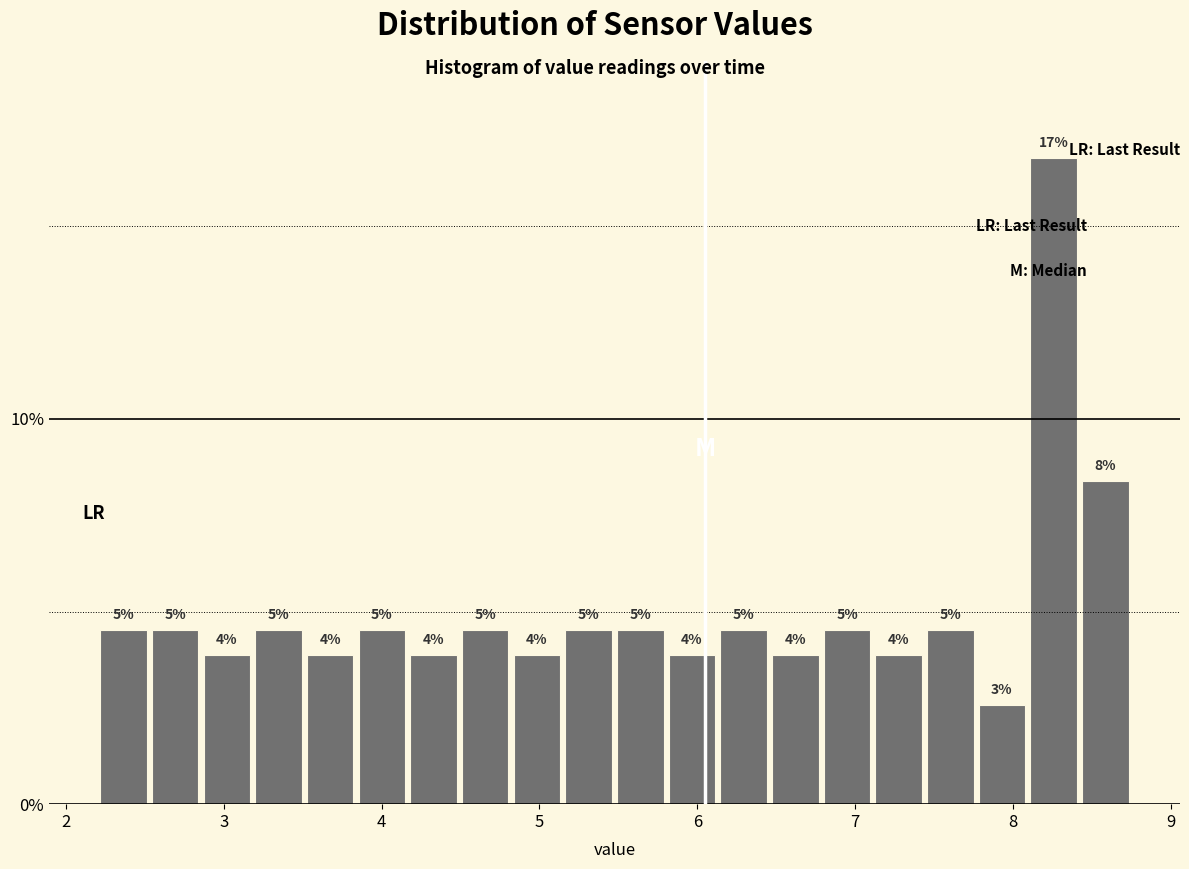

Around what value on the x-axis is the tallest bar? Give the approximate position of its centre, as read against the axis.

8.3